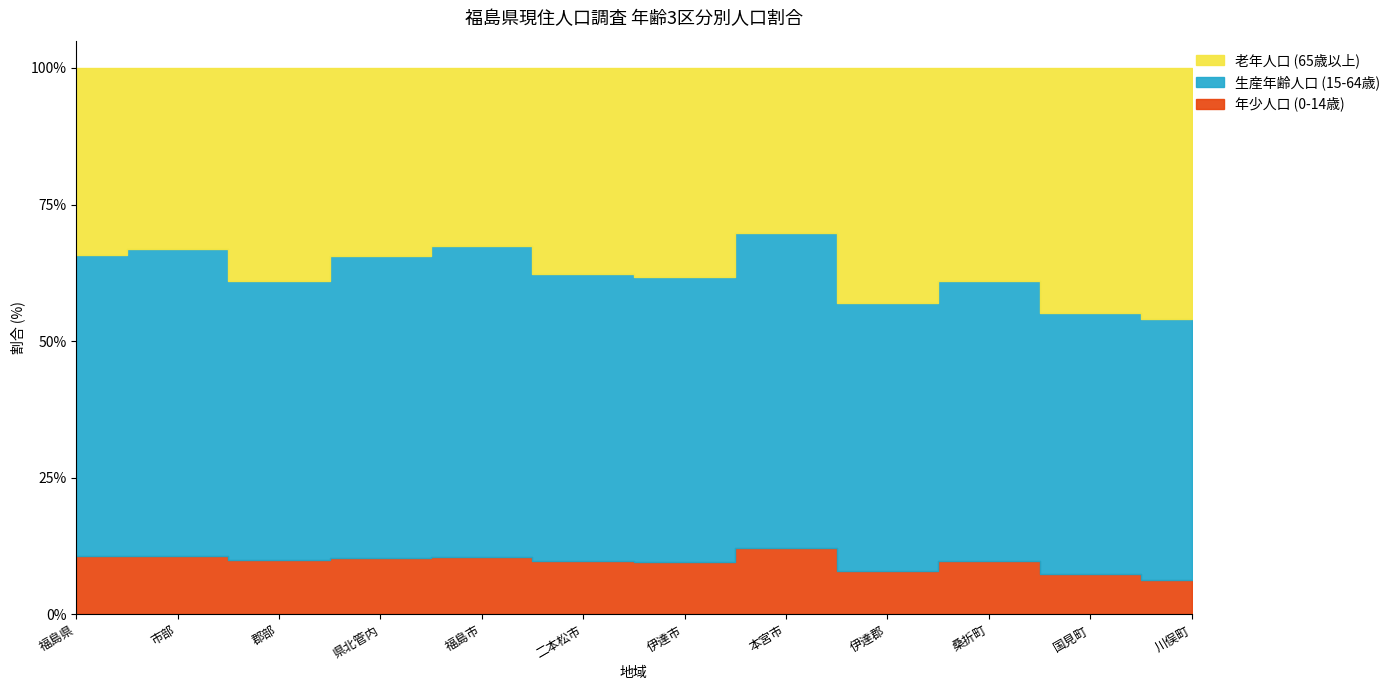

At 伊達市, list the series in order from smallest to largest.

年少人口割合(0-14歳), 老年人口割合(65歳以上), 生産年齢人口割合(15-64歳)